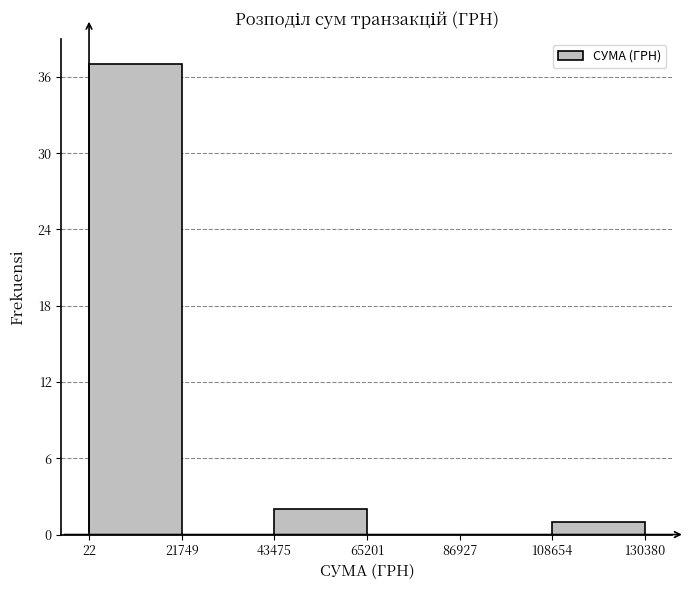

Which range on the x-axis has the tallest bar?

22 to 21749